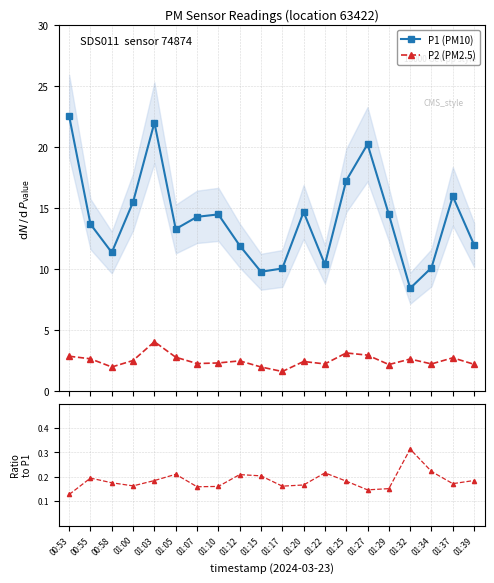

List the series in order of their overall mean, highest first.

P1, P2